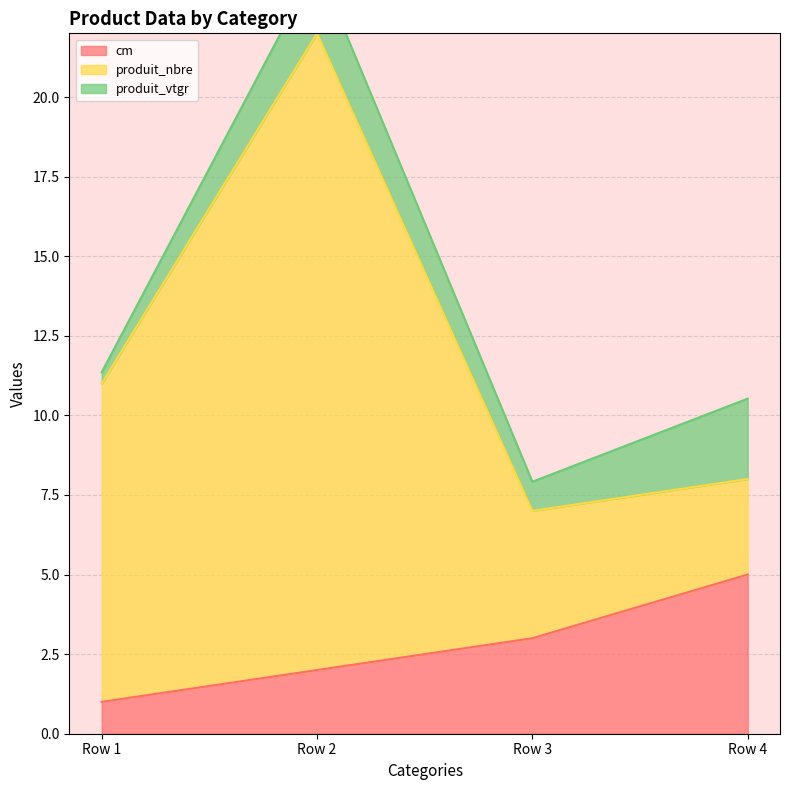

True or false: cm has a value of 2 at Row 3.

False